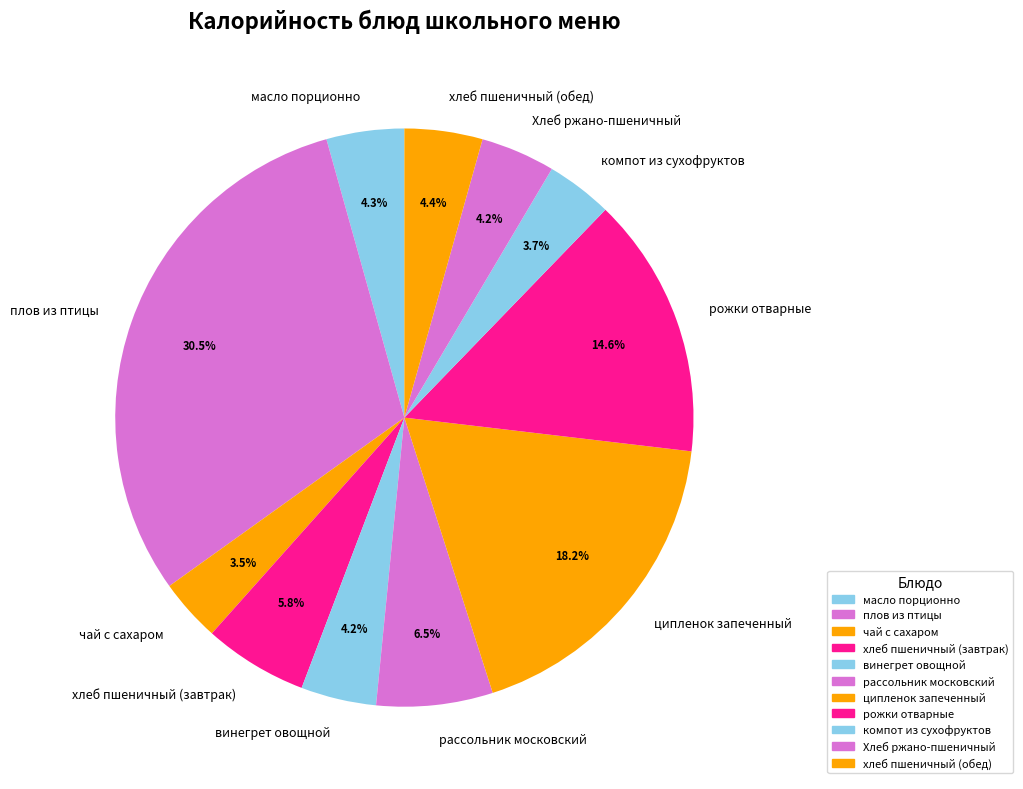

To the nearest percent, what is the combined percentage of масло порционно and чай с сахаром?

8%